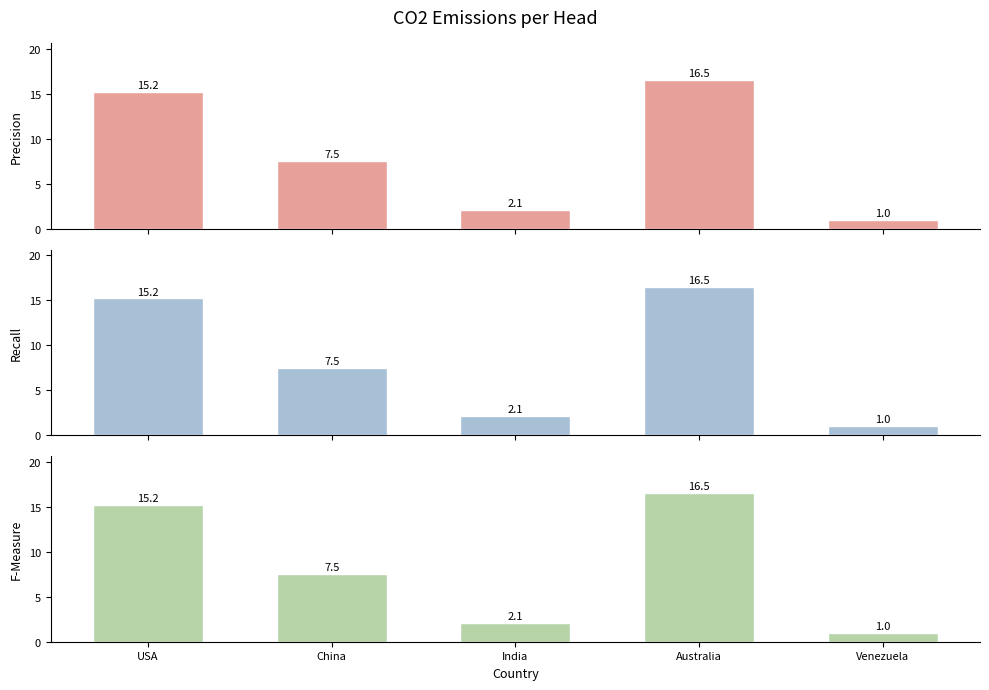

How many bars are there in each group?

3